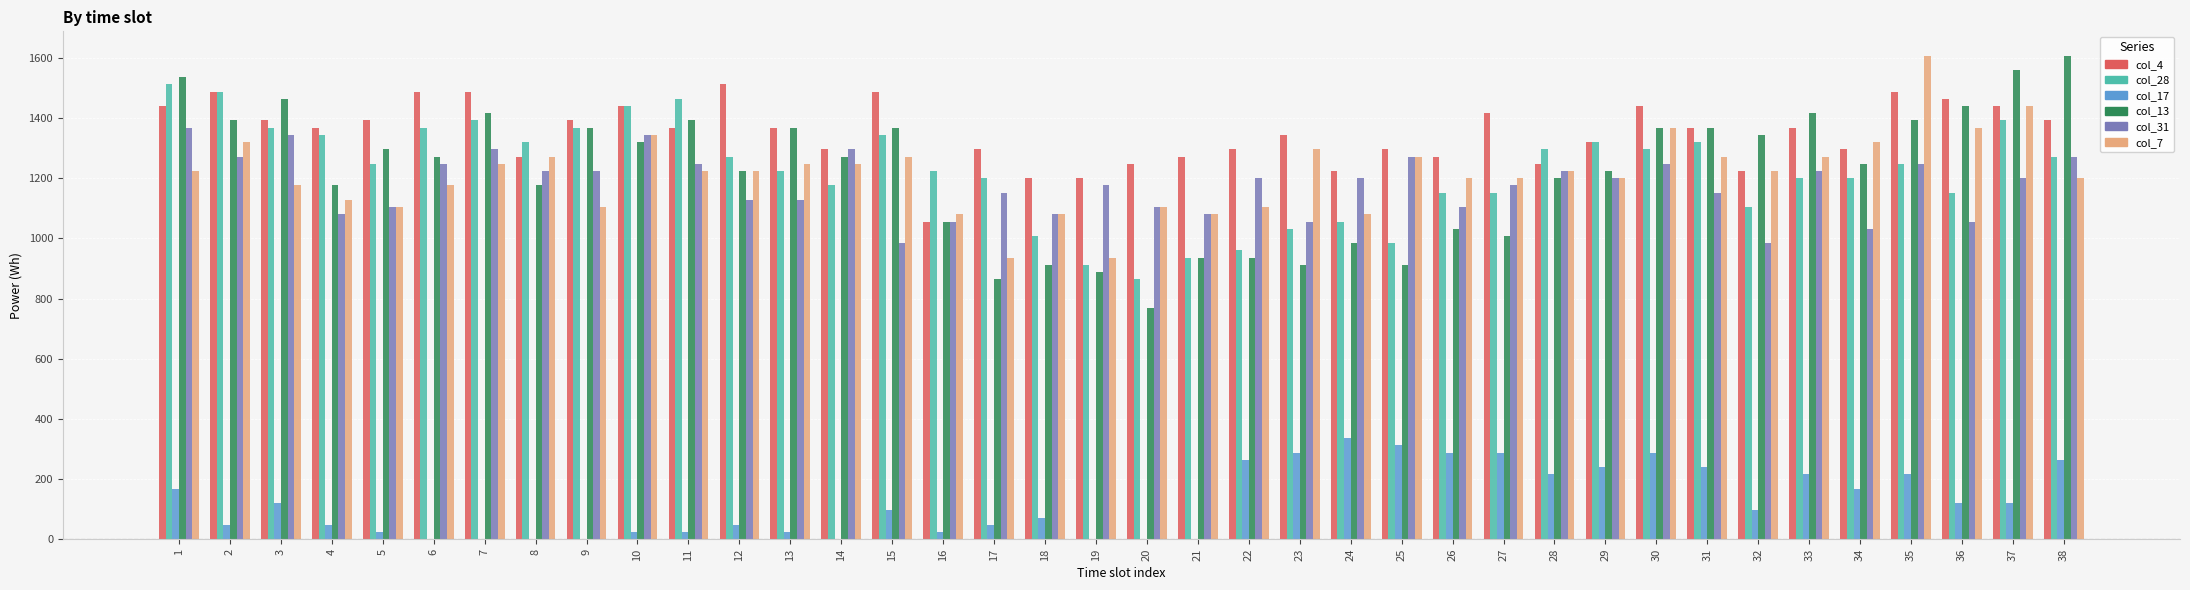

Is it true that col_4 equals 1296 at 34?

True